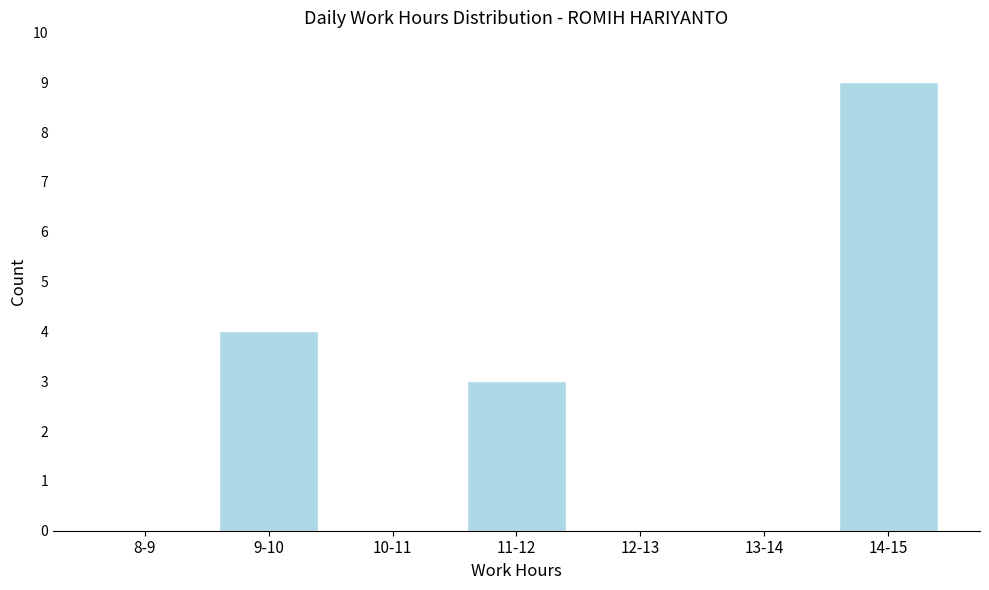

Reading left to right, extract all data points from this chart.

8-9=0	9-10=4	10-11=0	11-12=3	12-13=0	13-14=0	14-15=9